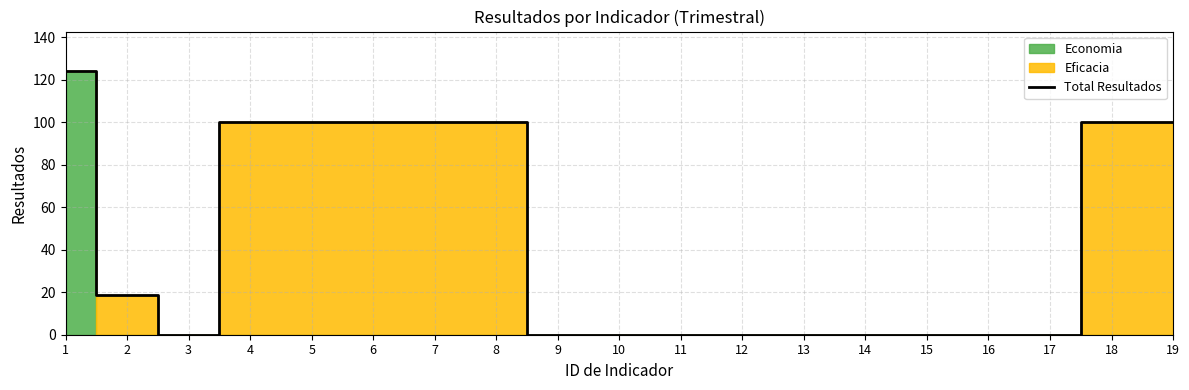

Does the chart display data point markers on the line(s)?

No